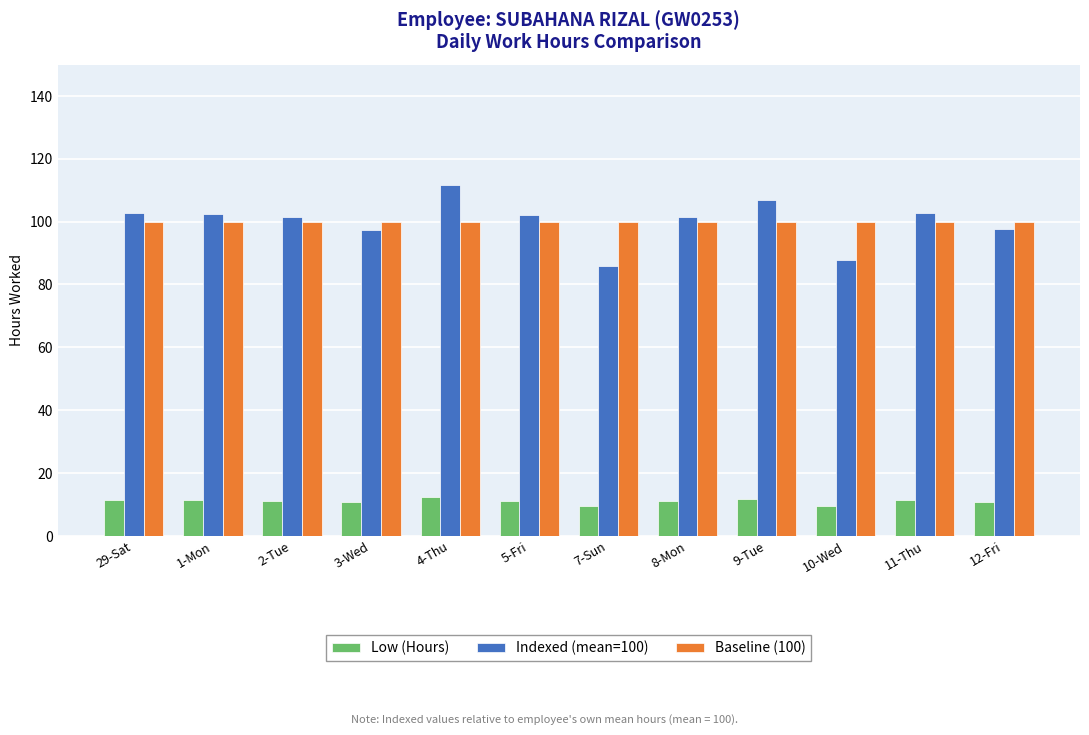

At which category is the sum across all series the highest?

4-Thu